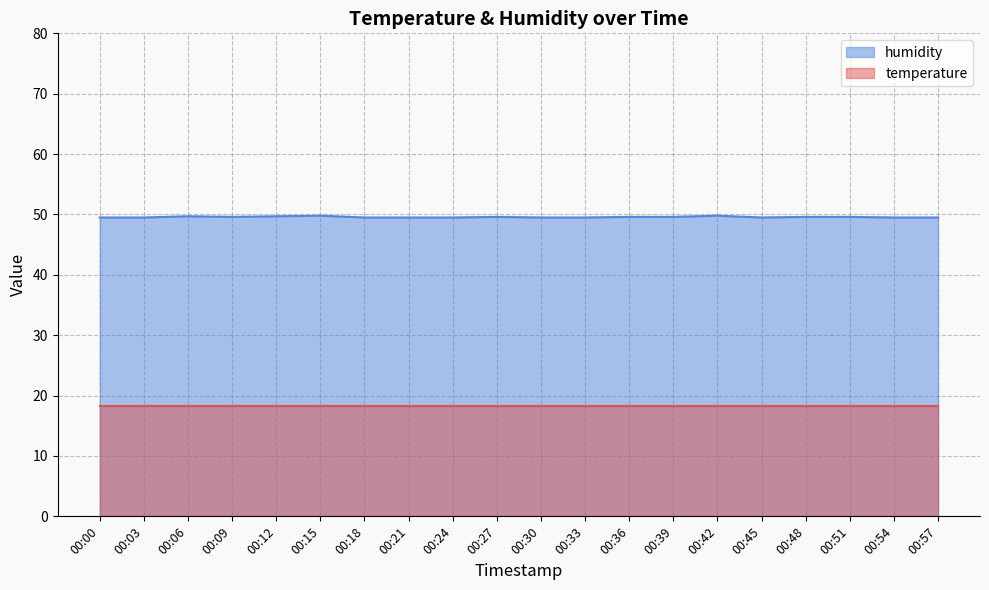

What is the average value?

49.6